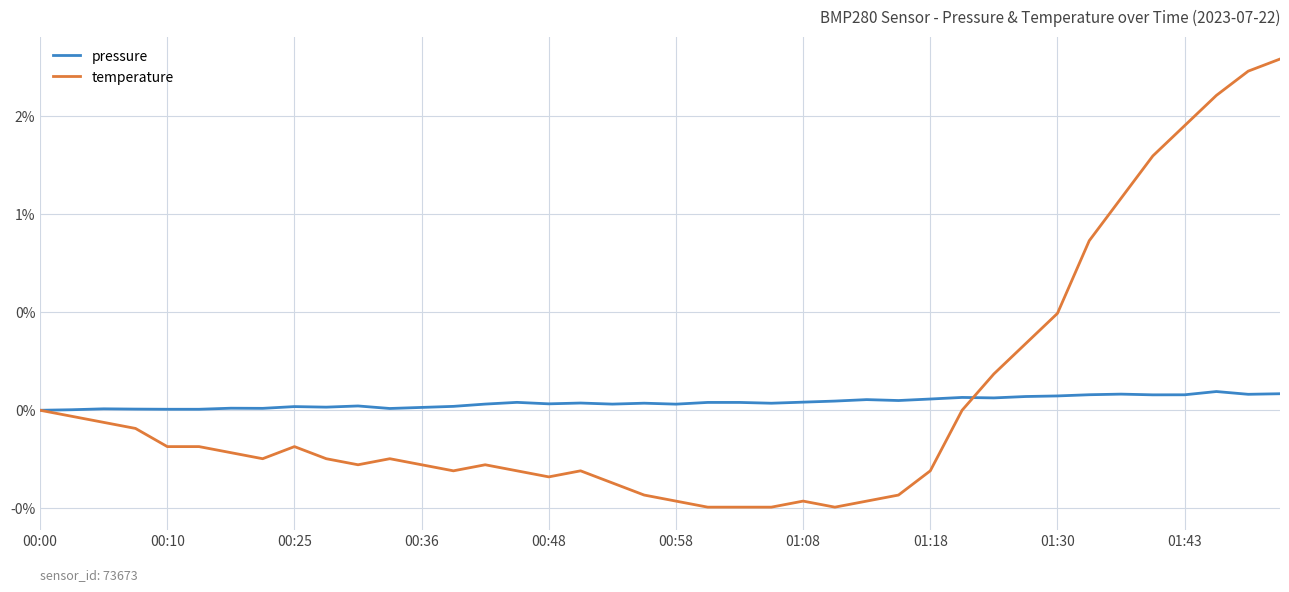

Does the chart have visible grid lines?

Yes